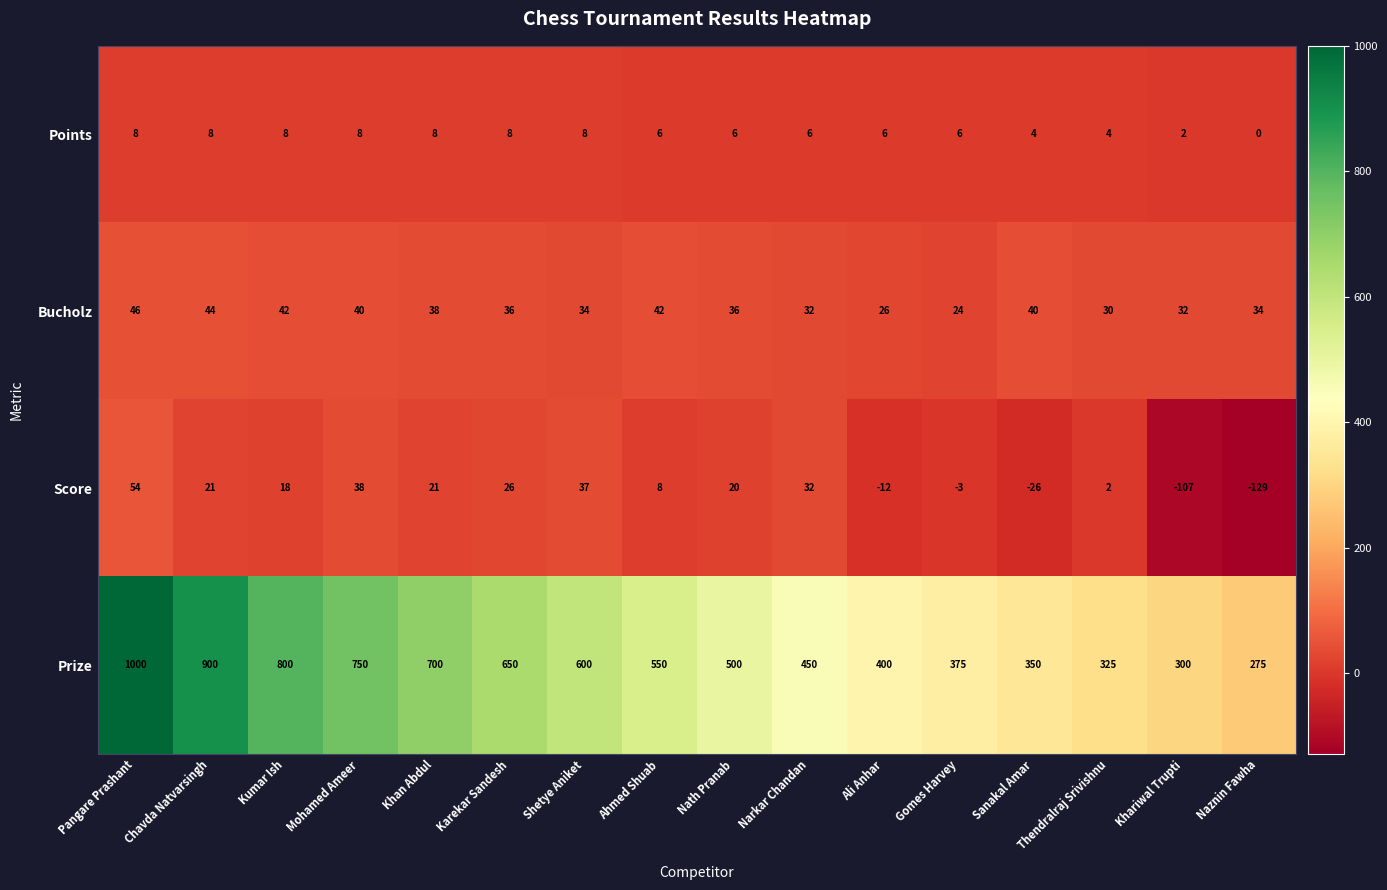

Where does the Score series first go above 20?

Pangare Prashant